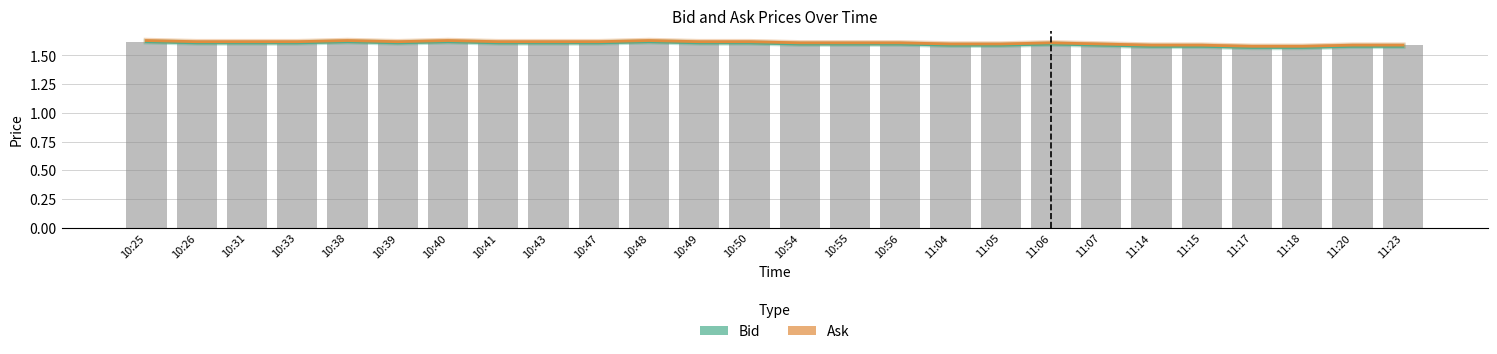

At how many categories does at least one series exceed 1?

26